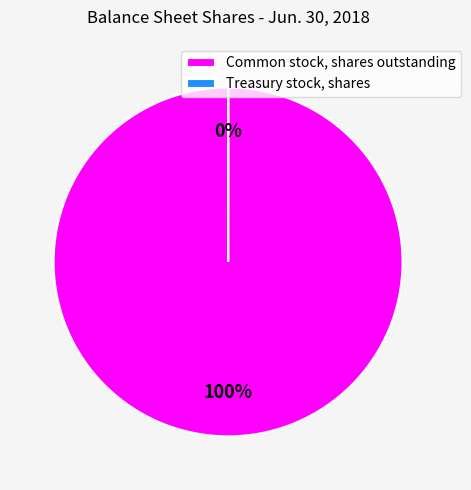

To the nearest percent, what is the difference between the largest and smallest slice percentages?

100%